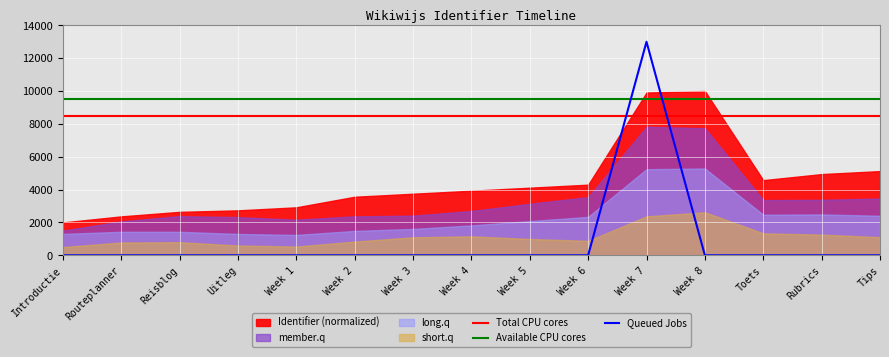

What position from the left is Week 8?

12